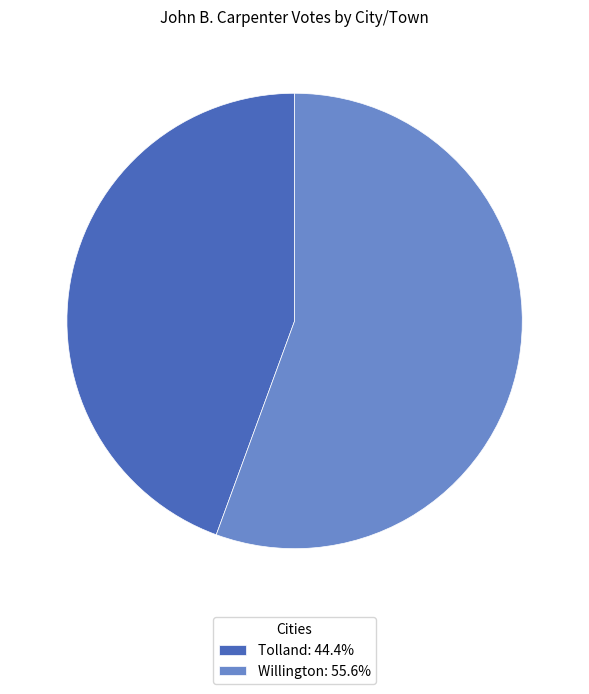

Which category has the smallest portion of the pie?

Tolland